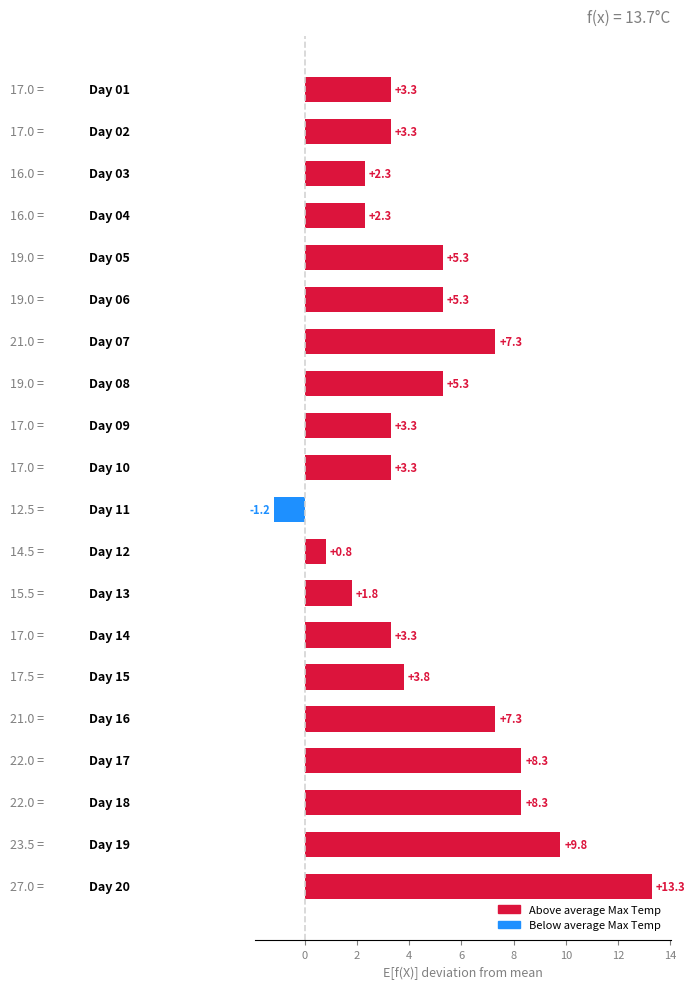

Count the number of values greater than 3.

15